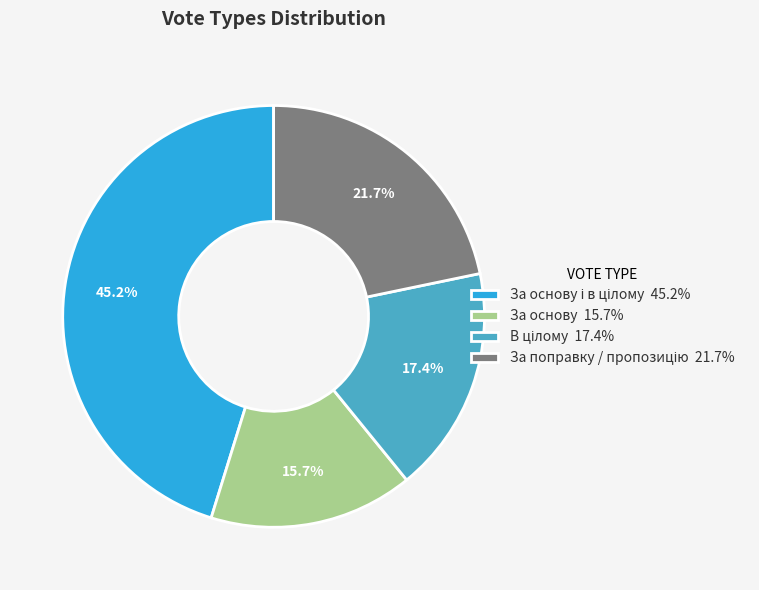

Which slice is the smallest?

За основу 15.7%